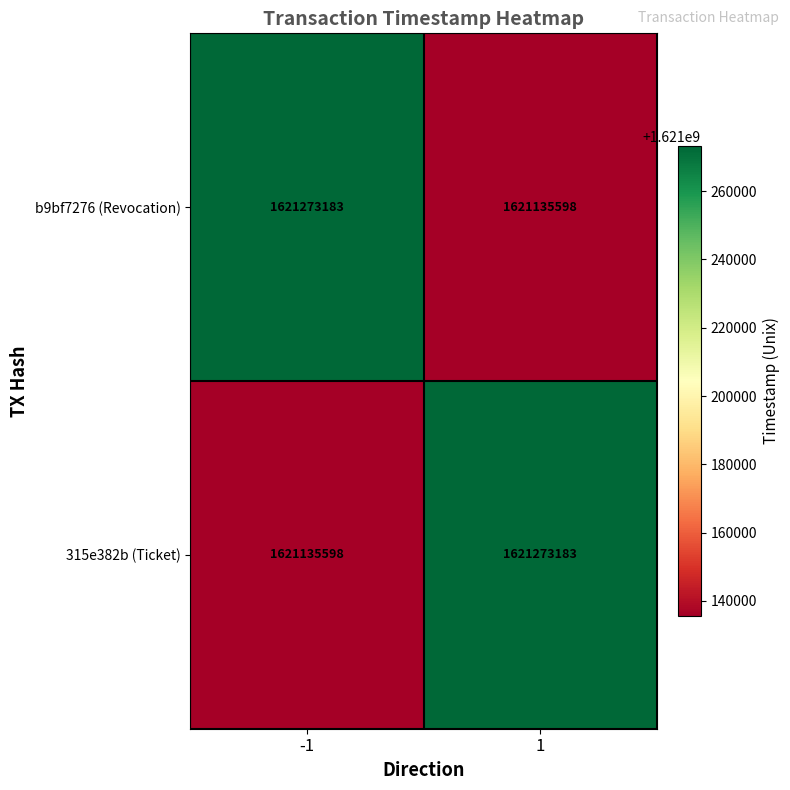

What is the difference between the highest and lowest values at 1?

137585